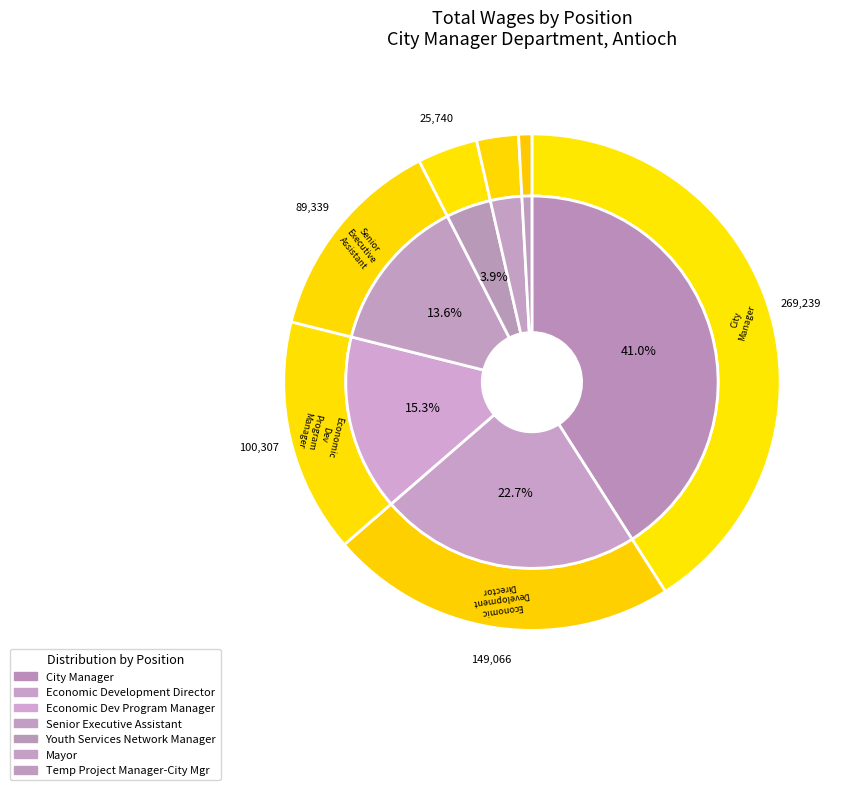

Rank the categories by value from lowest to highest.

Temp Project Manager-City Mgr, Mayor, Youth Services Network Manager, Senior Executive Assistant, Economic Dev Program Manager, Economic Development Director, City Manager